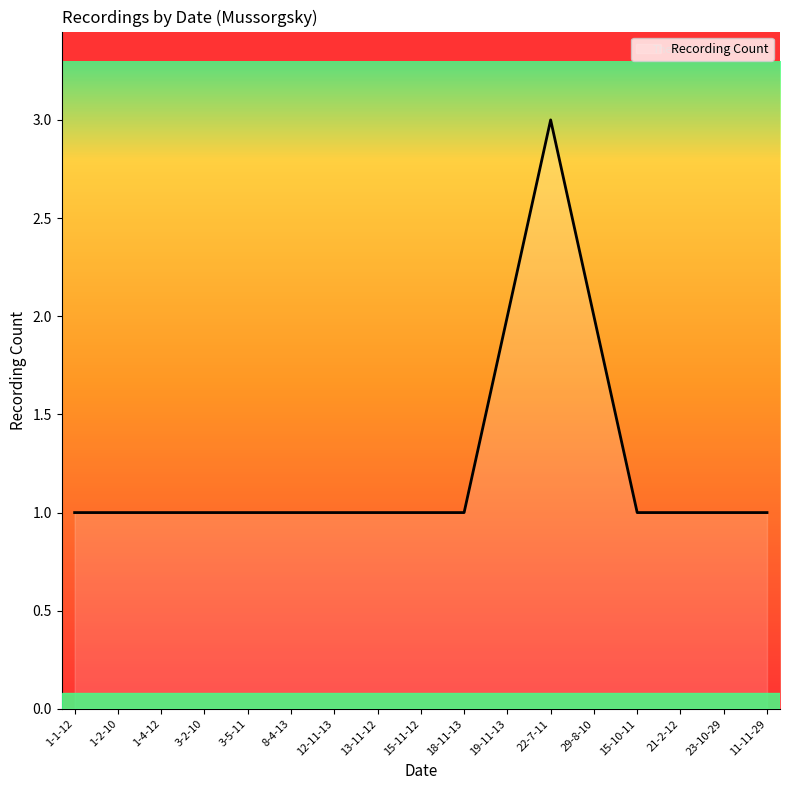

True or false: there are more than 0 points higher than both neighbors.

True